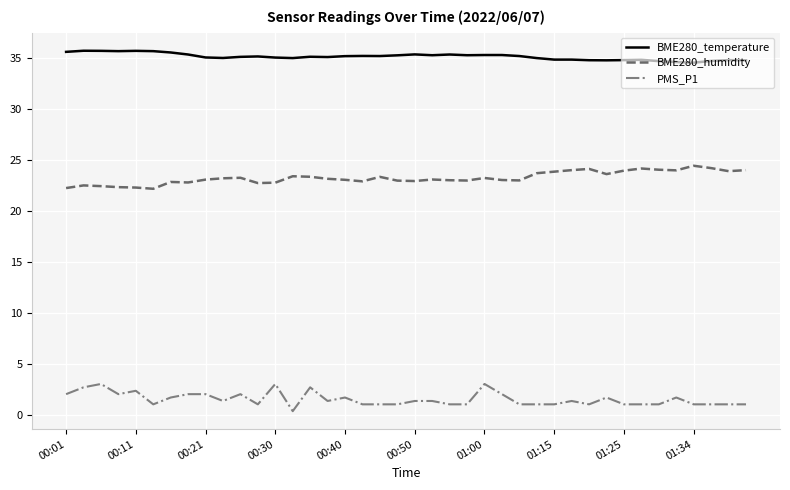

What is the greatest value displayed?

35.7